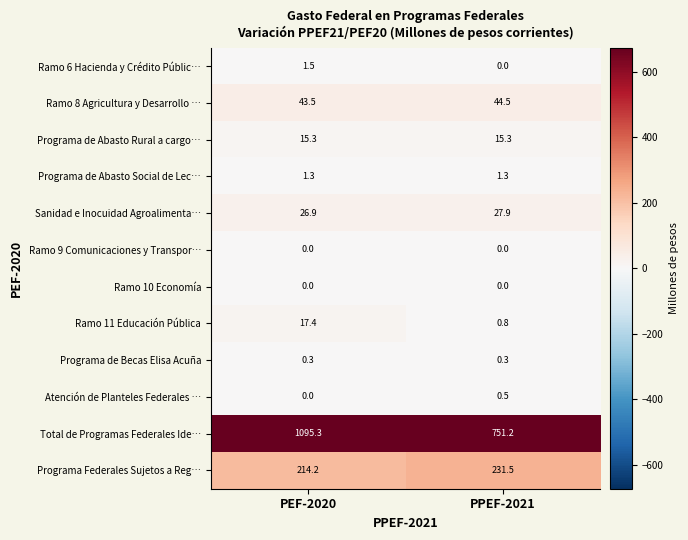

How many data points does each series have?

2